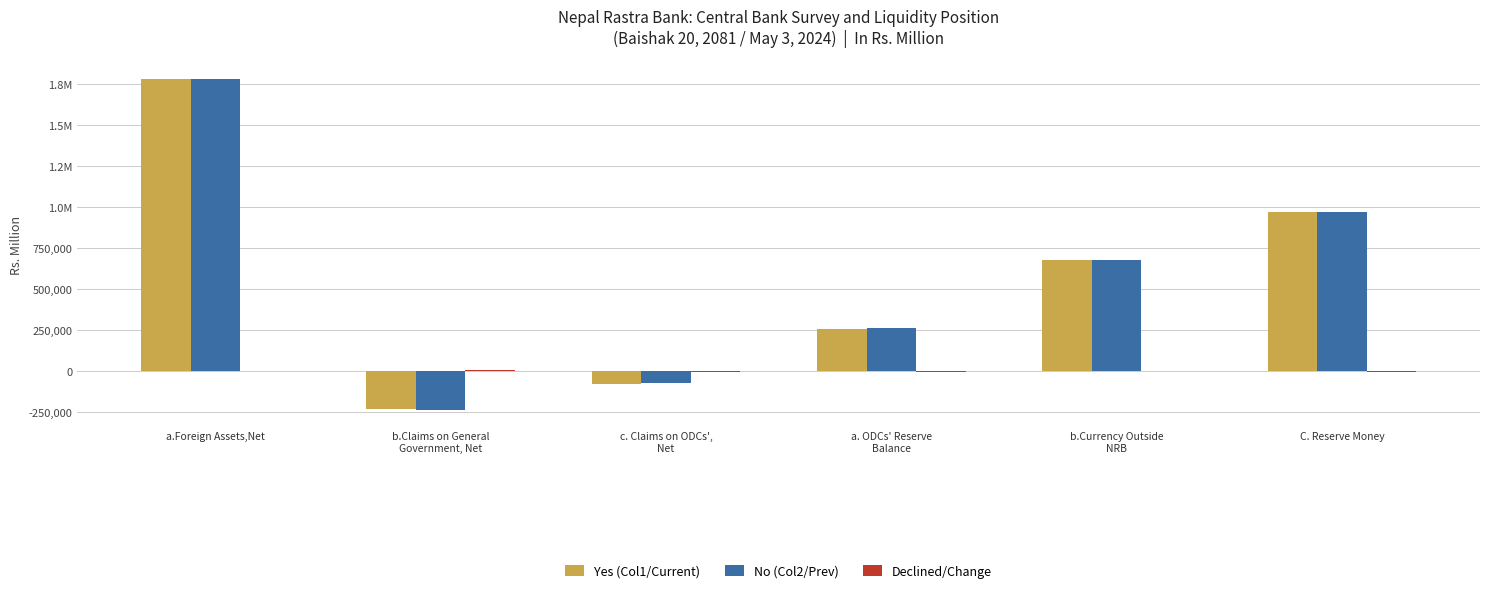

Are the bars grouped side by side (vs. stacked)?

Yes